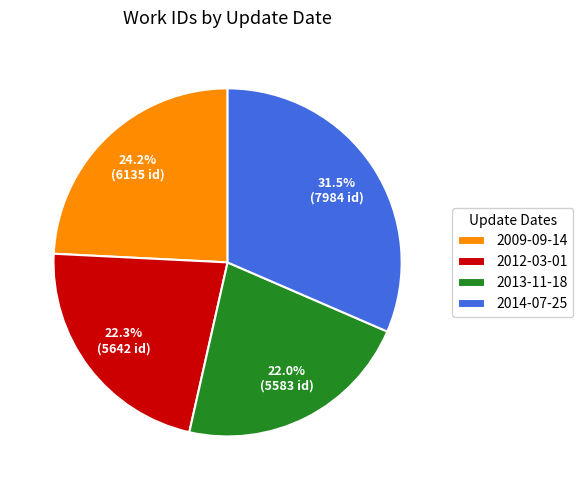

To the nearest percent, what is the combined percentage of 2012-03-01 and 2009-09-14?

46%